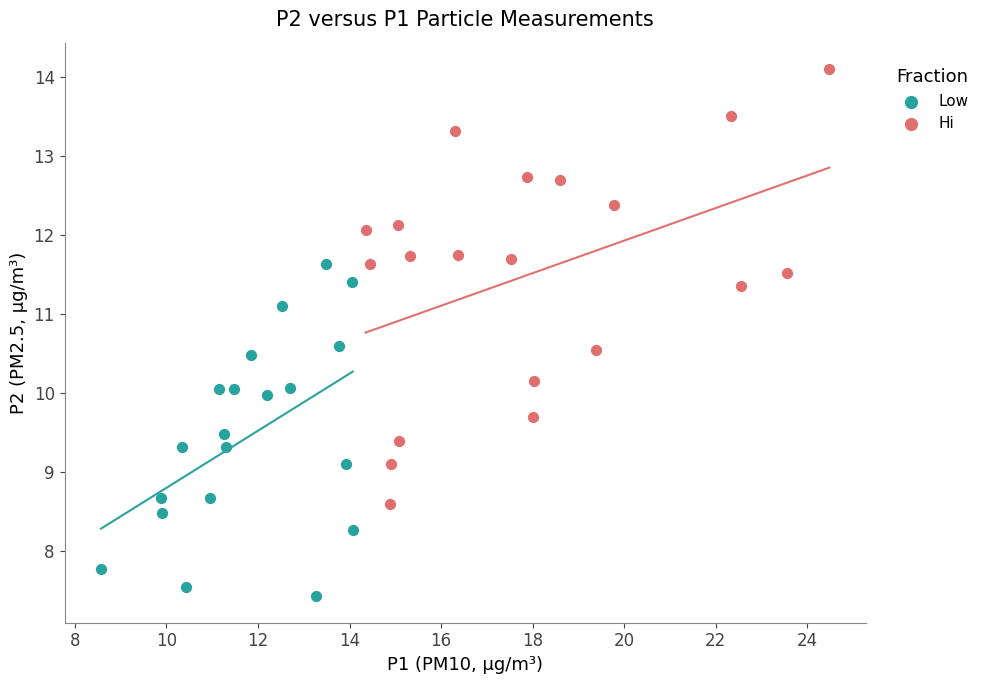

Which series contains the lowest Y value?

Low